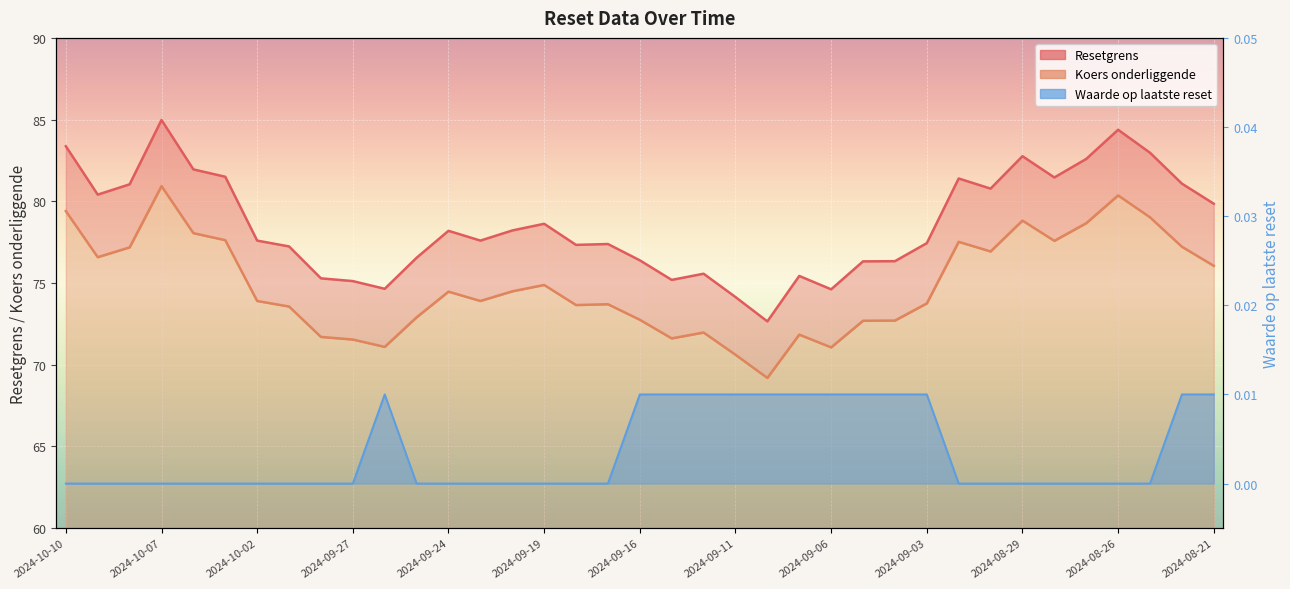

What is the difference between the Koers onderliggende values at 2024-09-11 and 2024-09-25?

2.3